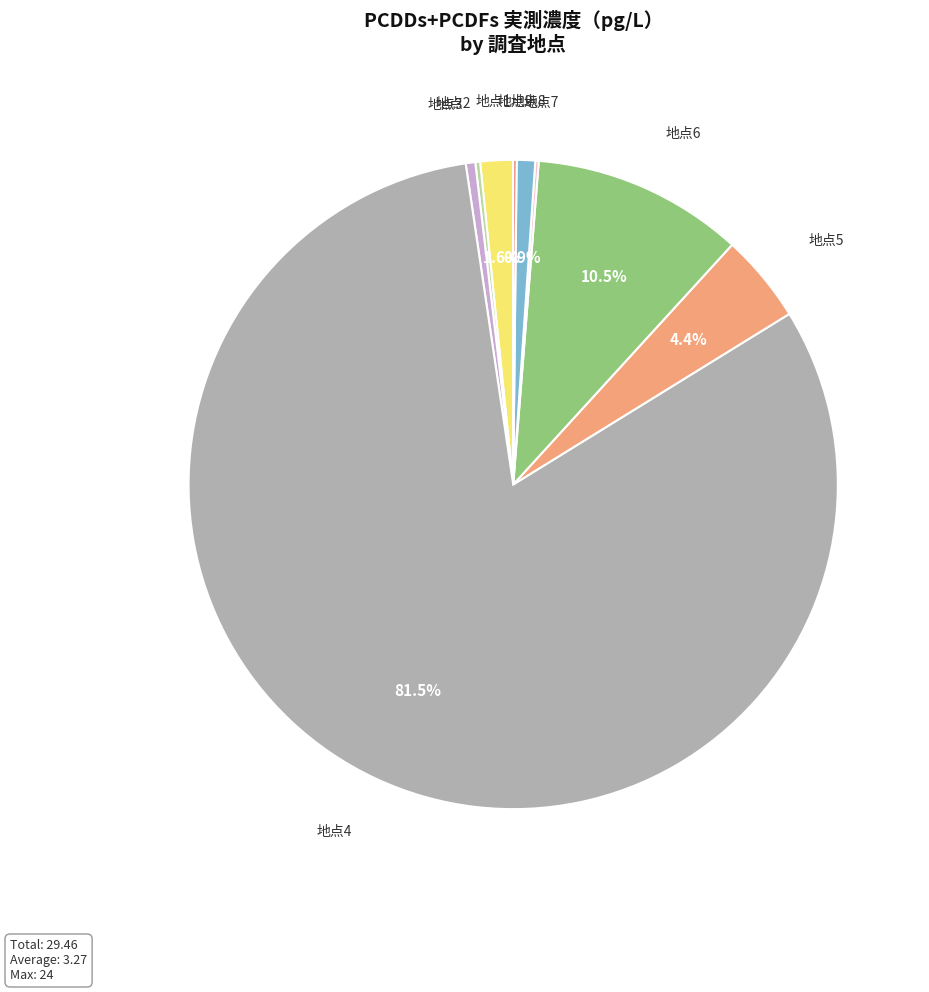

What is the total percentage of 地点5 and 地点1?

6.0%